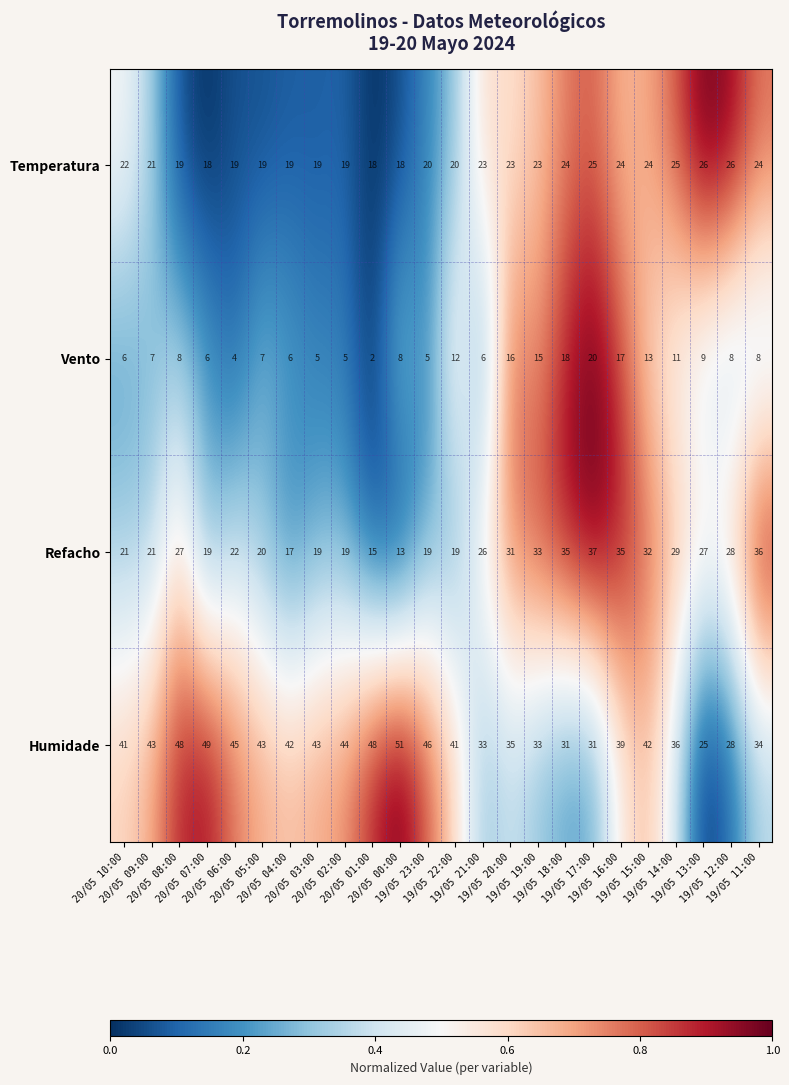

How many values in the Humidade series are below 42?

12